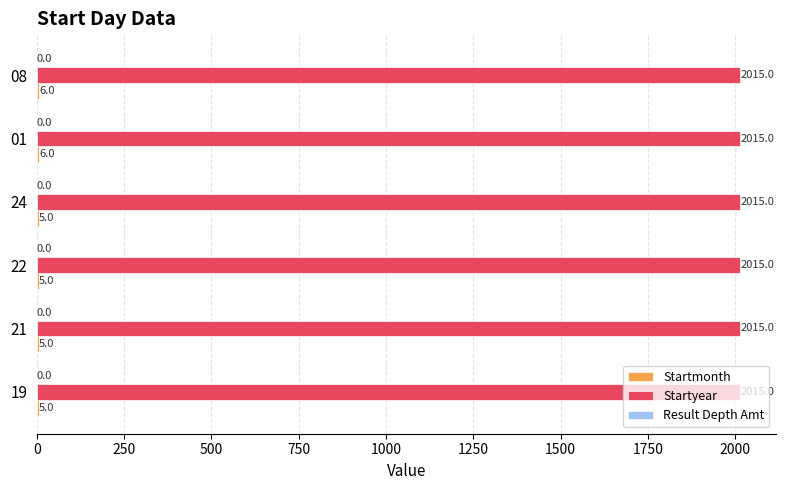

What is the approximate value of Startyear at 21?

2015